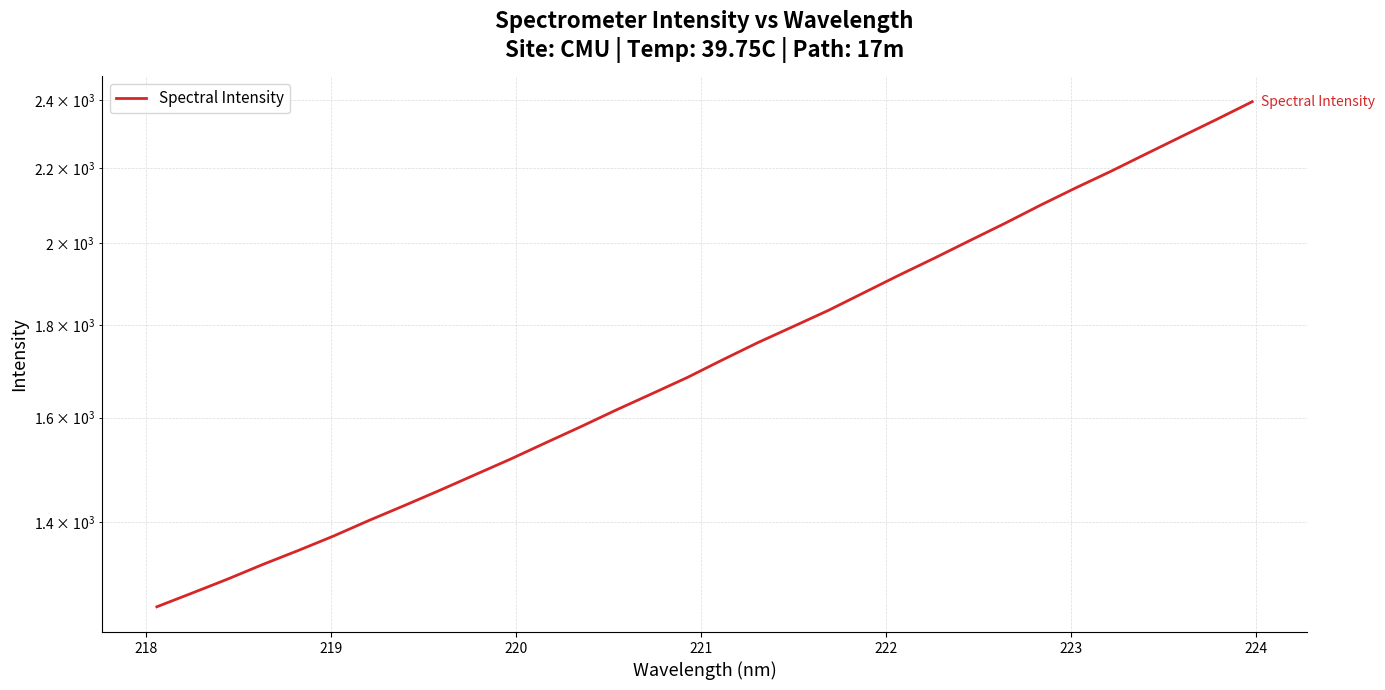

How many data points are above 1722?

16